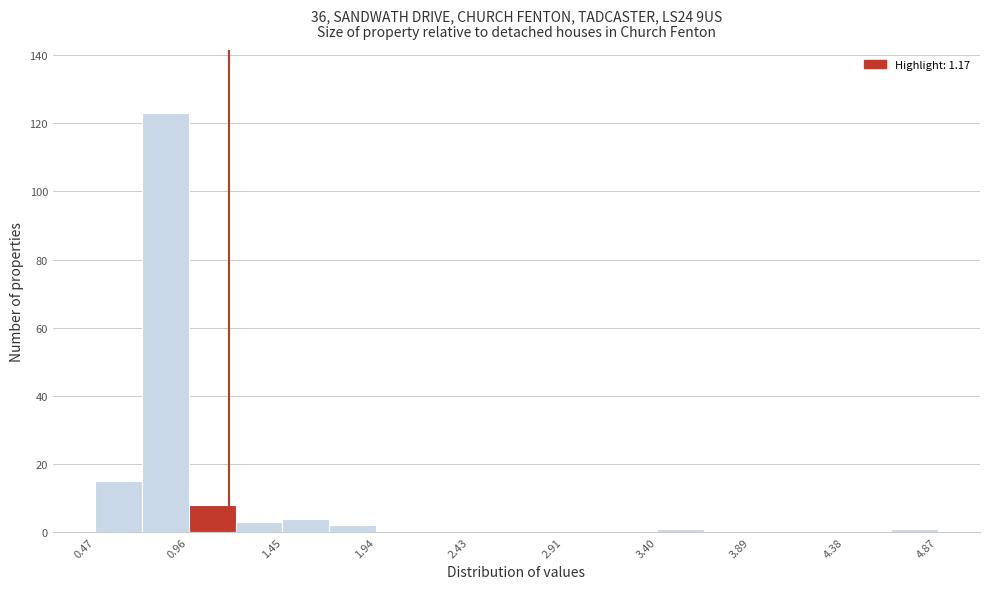

Which range on the x-axis has the tallest bar?

0.70 to 0.95